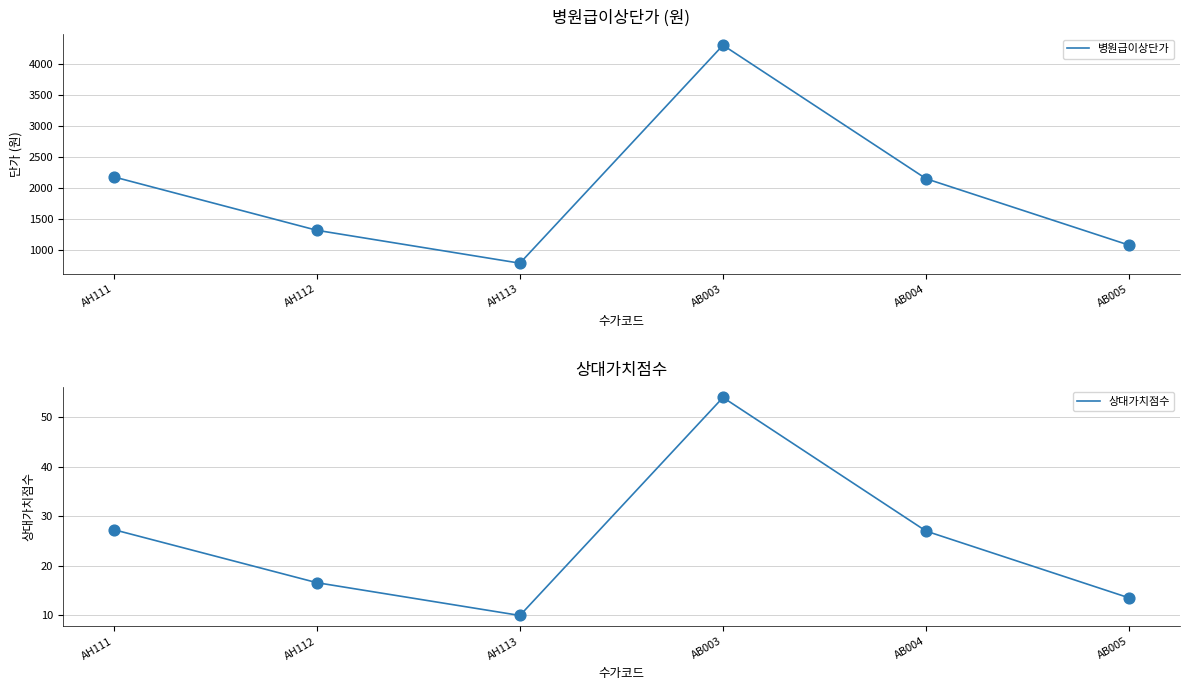

Which series has the widest spread of Y values?

병원급이상단가